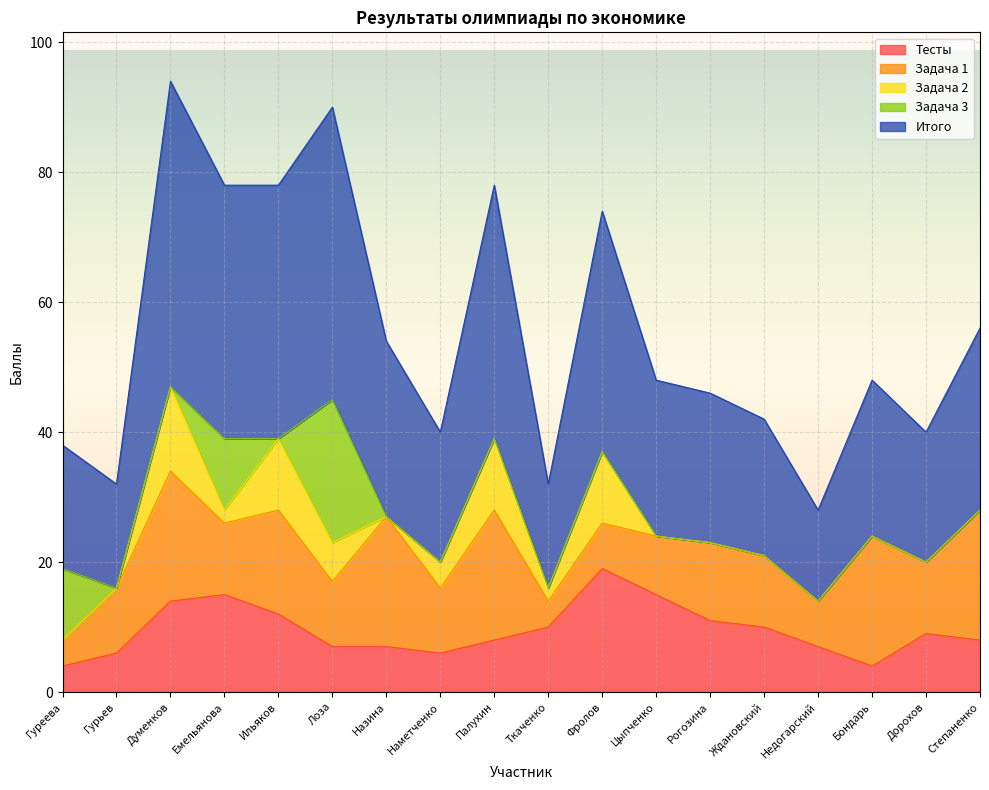

Which series has the largest total across all categories?

Итого